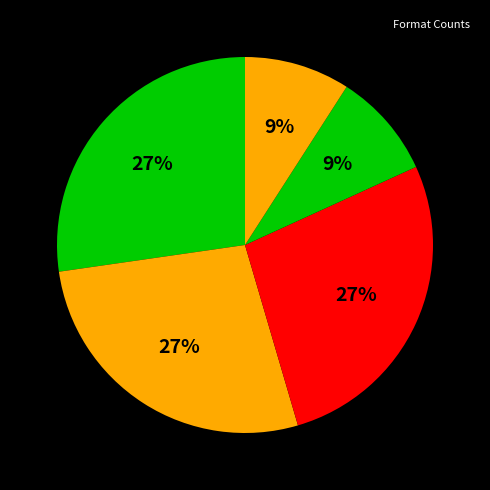

Which slice is the largest?

Death Valley Summer